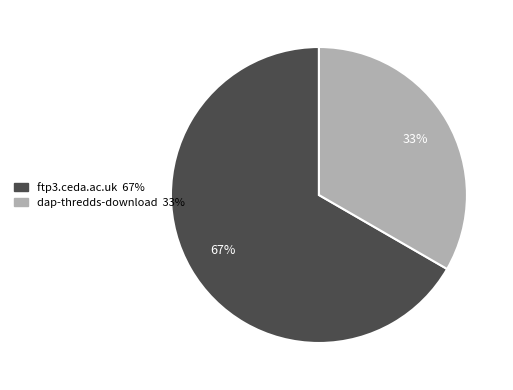

Does ftp3.ceda.ac.uk represent more than half of the total?

Yes